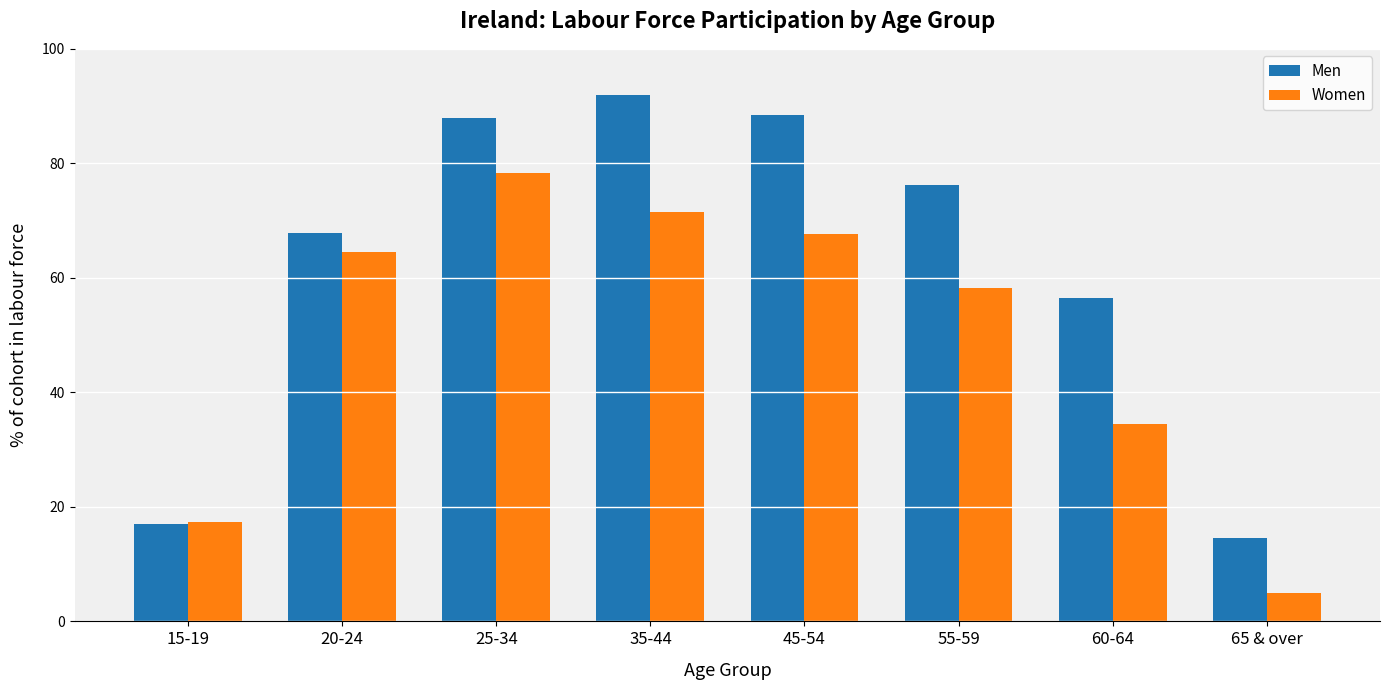

What is the difference between the maximum and minimum values in the Women series?

73.3